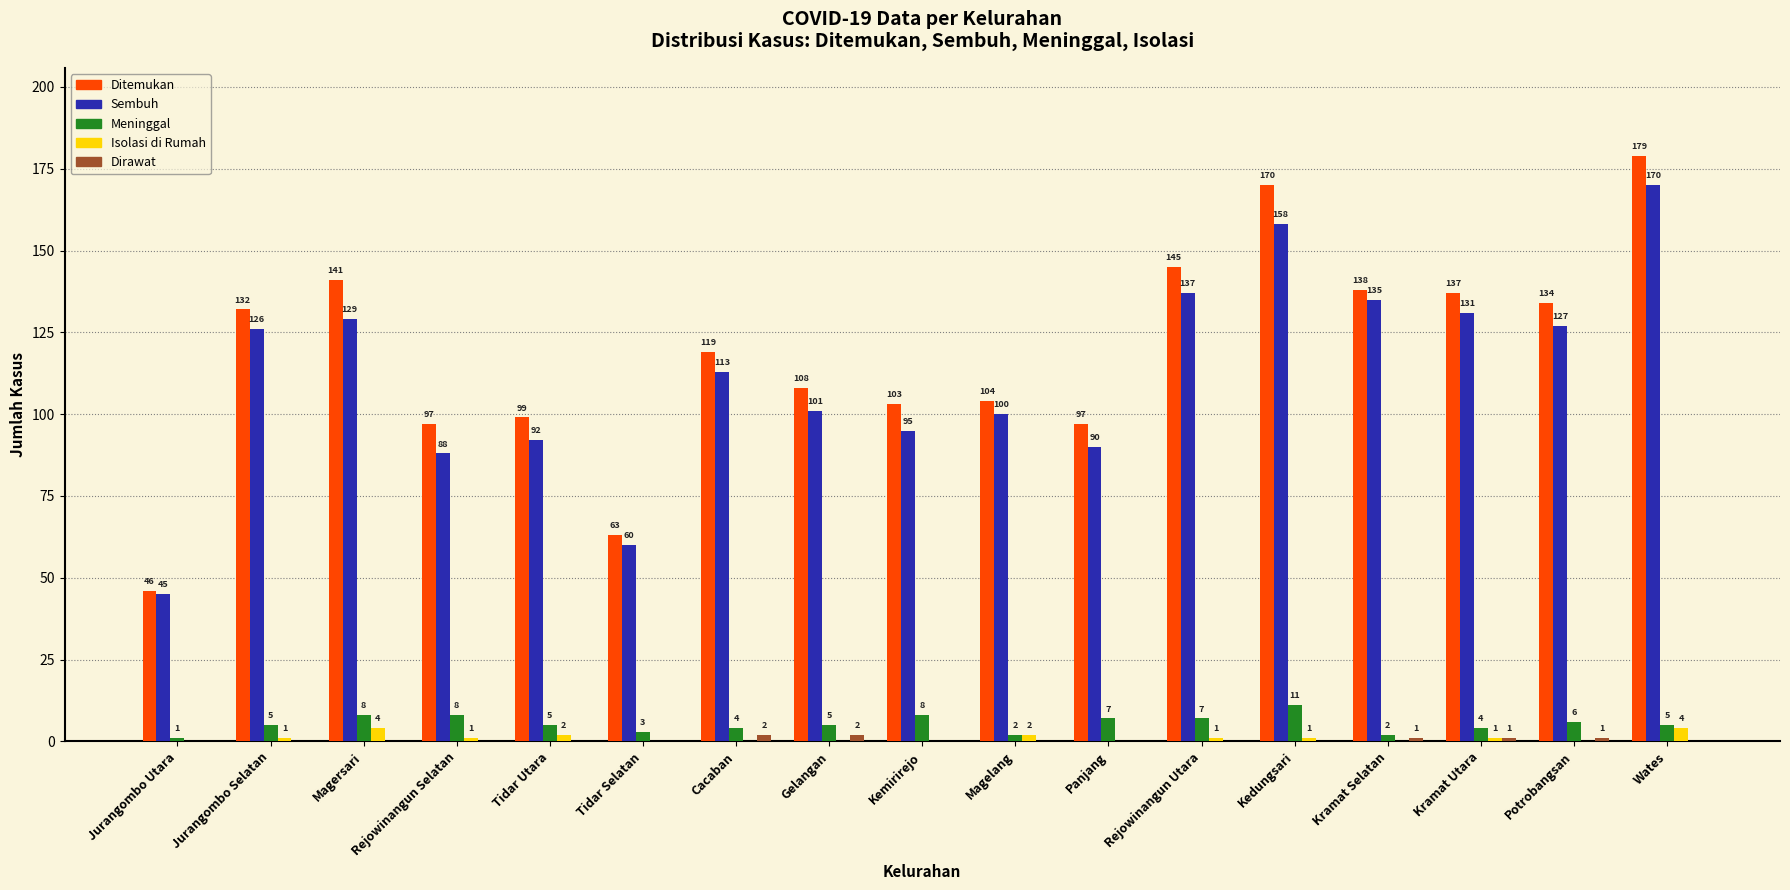

How many series are shown in this chart?

5